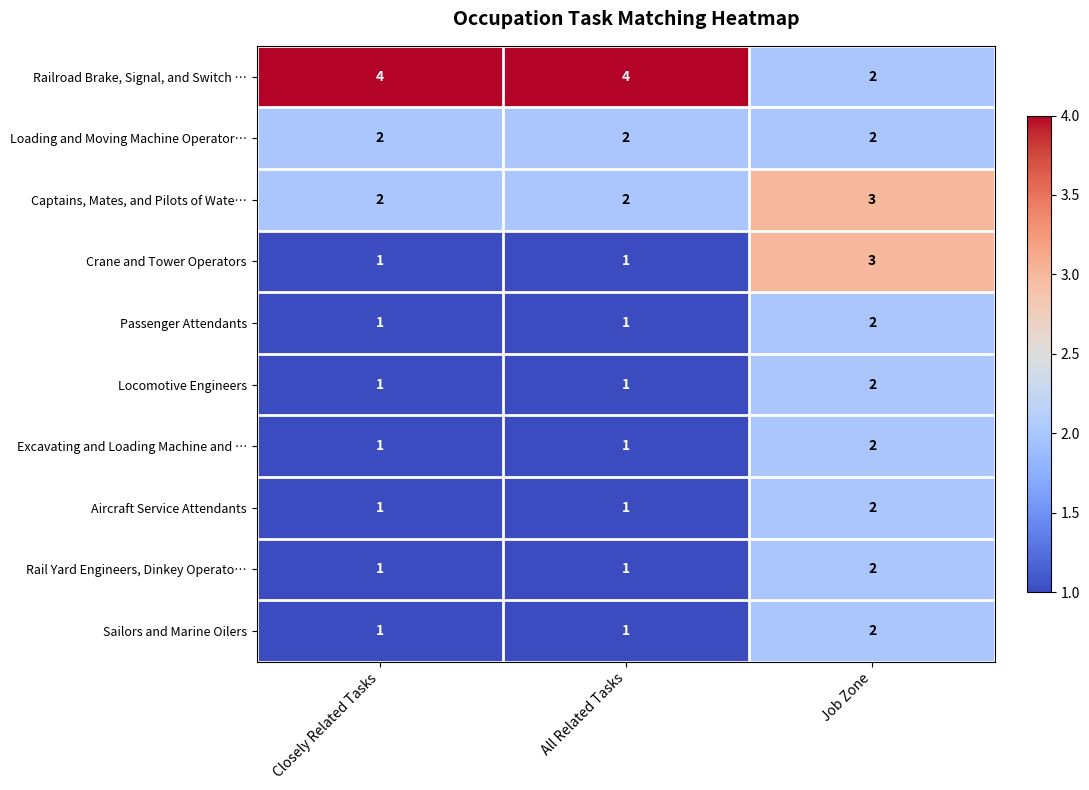

At which category is the sum across all series the highest?

Job Zone